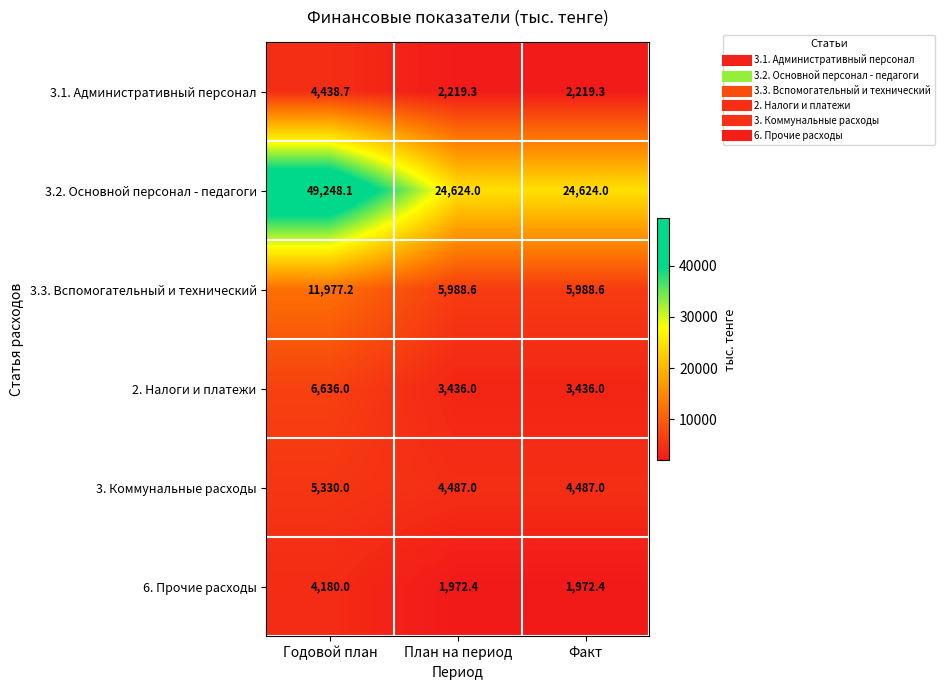

Reading right to left, list all the values displayed in this chart.

3.1. Административный персонал: 2219.3	2219.3	4438.7
3.2. Основной персонал - педагоги: 24624.0	24624.0	49248.1
3.3. Вспомогательный и технический: 5988.6	5988.6	11977.2
2. Налоги и платежи: 3436.0	3436.0	6636.0
3. Коммунальные расходы: 4487.0	4487.0	5330.0
6. Прочие расходы: 1972.4	1972.4	4180.0